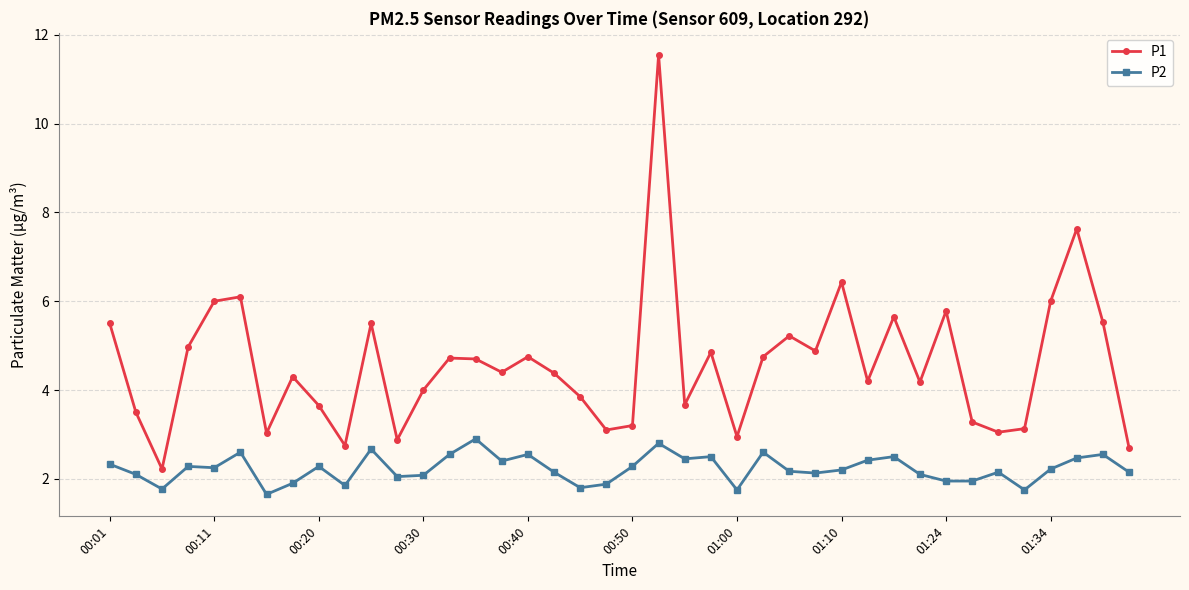

How many data points does each series have?

40